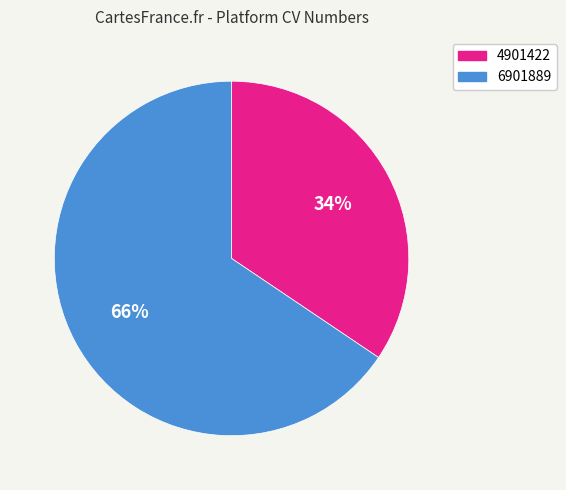

What is the largest slice in the pie chart?

6901889